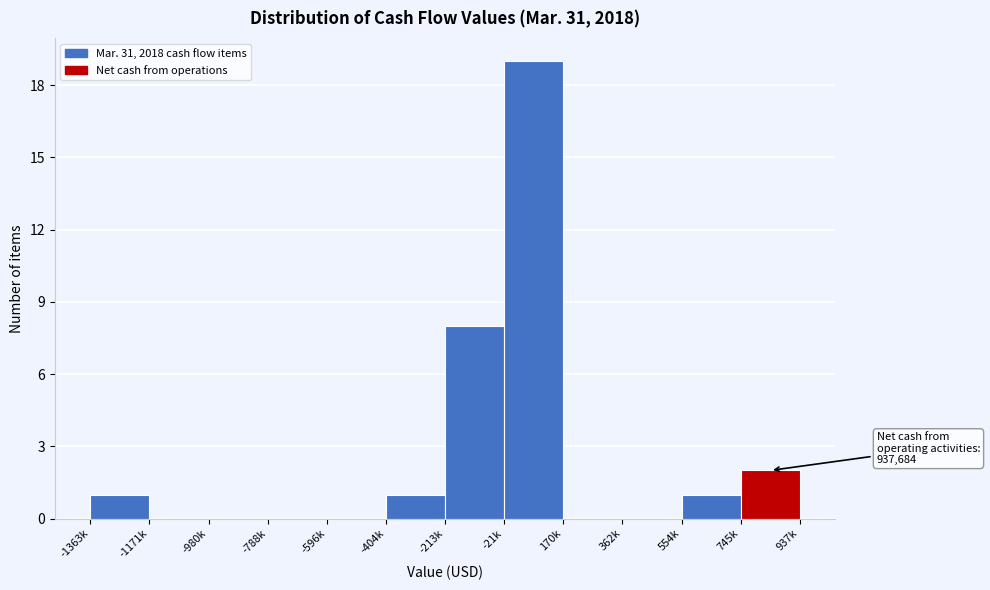

Reading right to left, what are all the values shown in this chart?

745k=2	554k=1	362k=0	170k=0	-21k=19	-213k=8	-404k=1	-596k=0	-788k=0	-980k=0	-1171k=0	-1363k=1